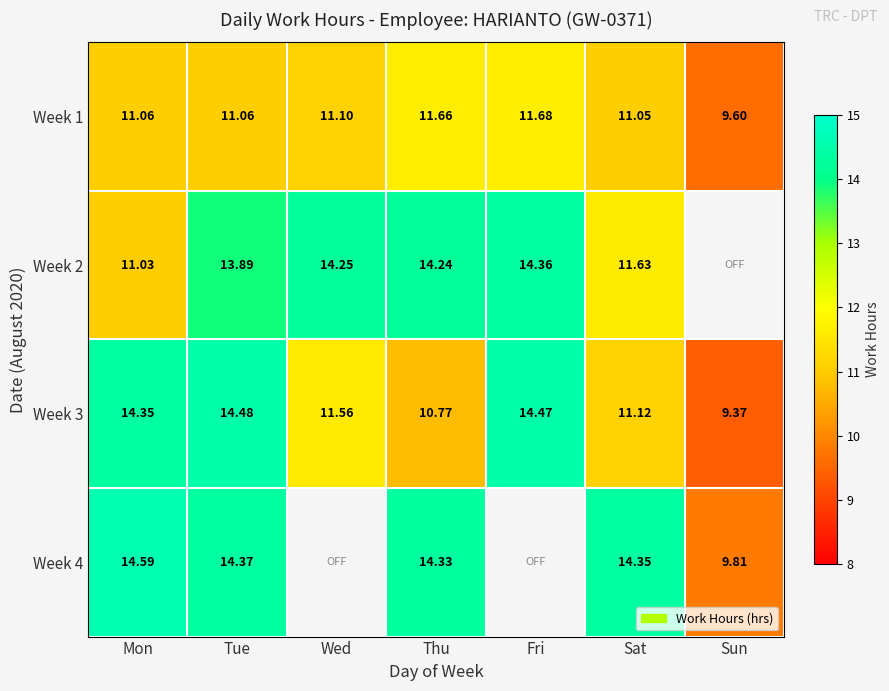

What is the difference between the highest and lowest values at Mon?

3.6